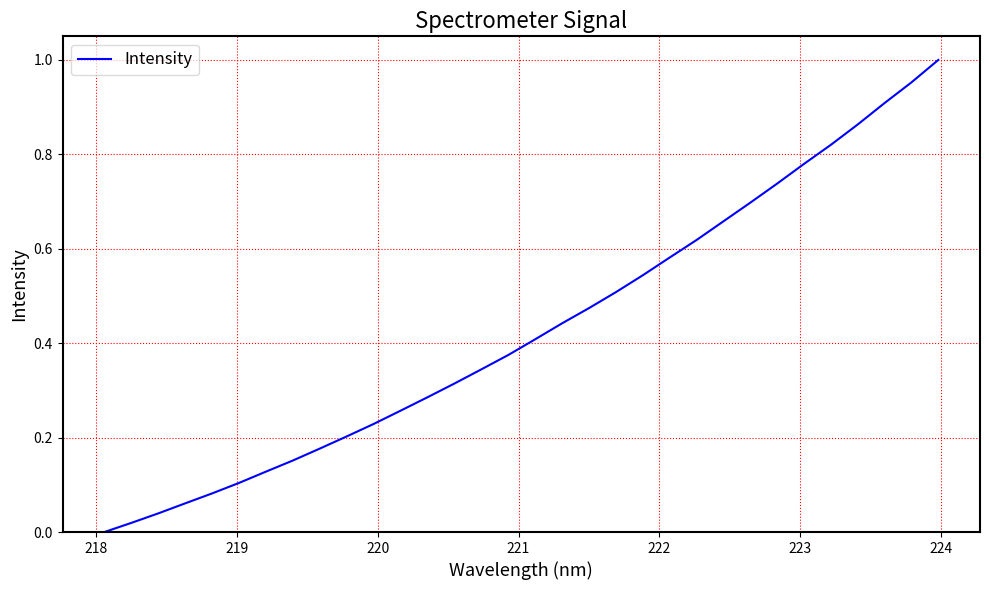

What is the difference between the maximum and minimum values?

1.0